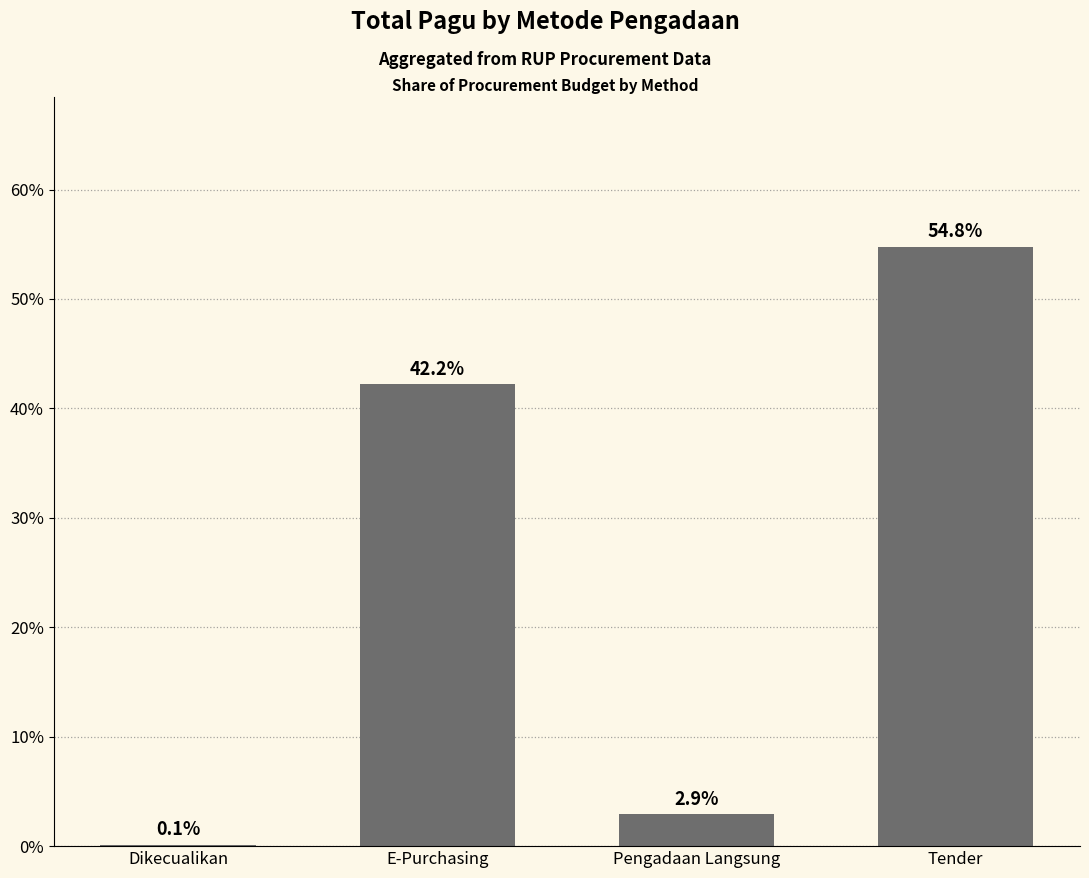

What is the sum of all values?

100.0